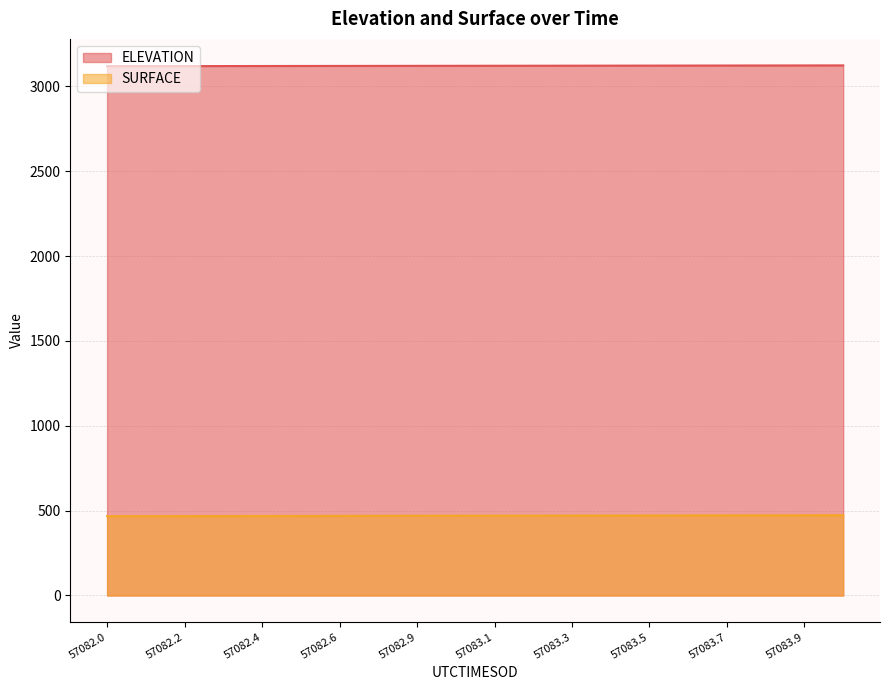

Count the number of data series in this chart.

2